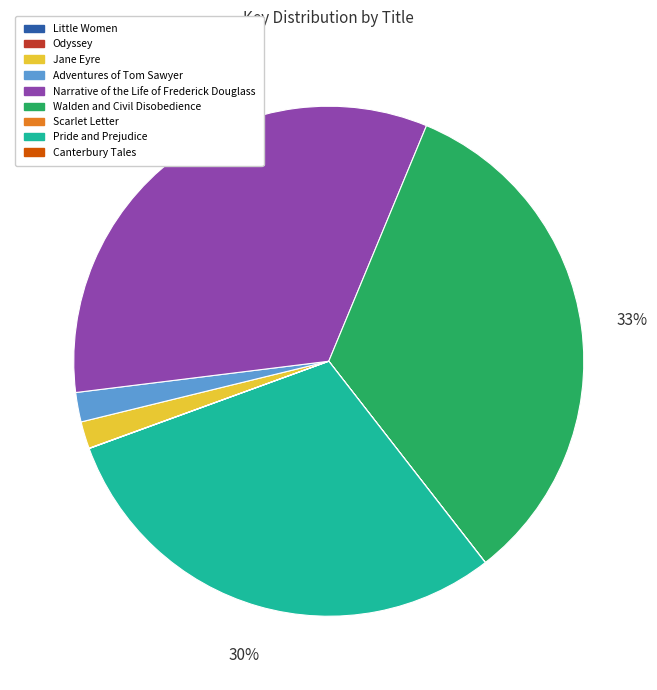

To the nearest percent, what is the difference between the largest and smallest slice percentages?

33%